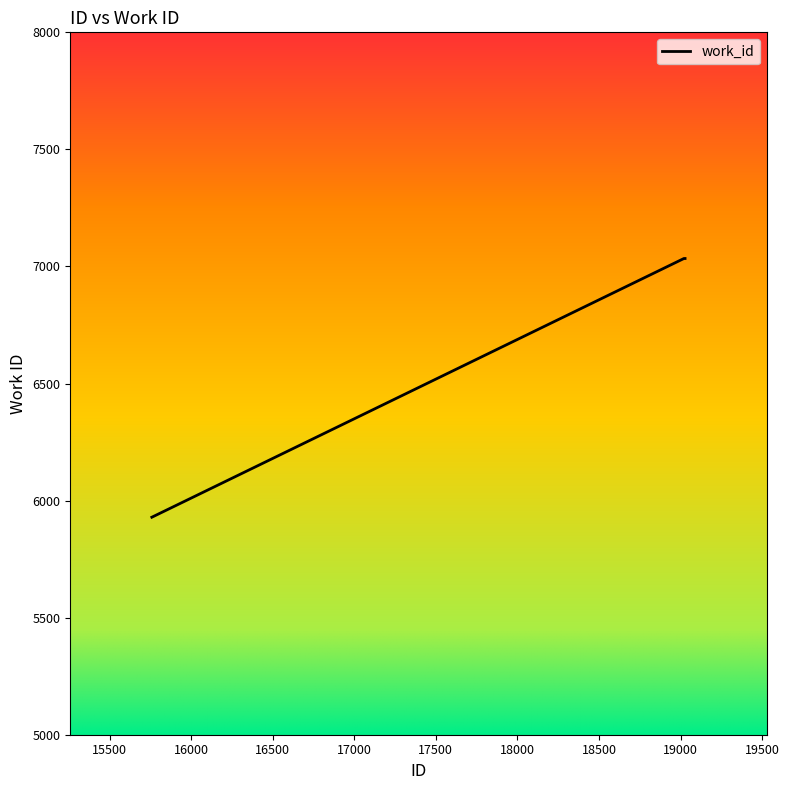

What is the greatest value displayed?

7034